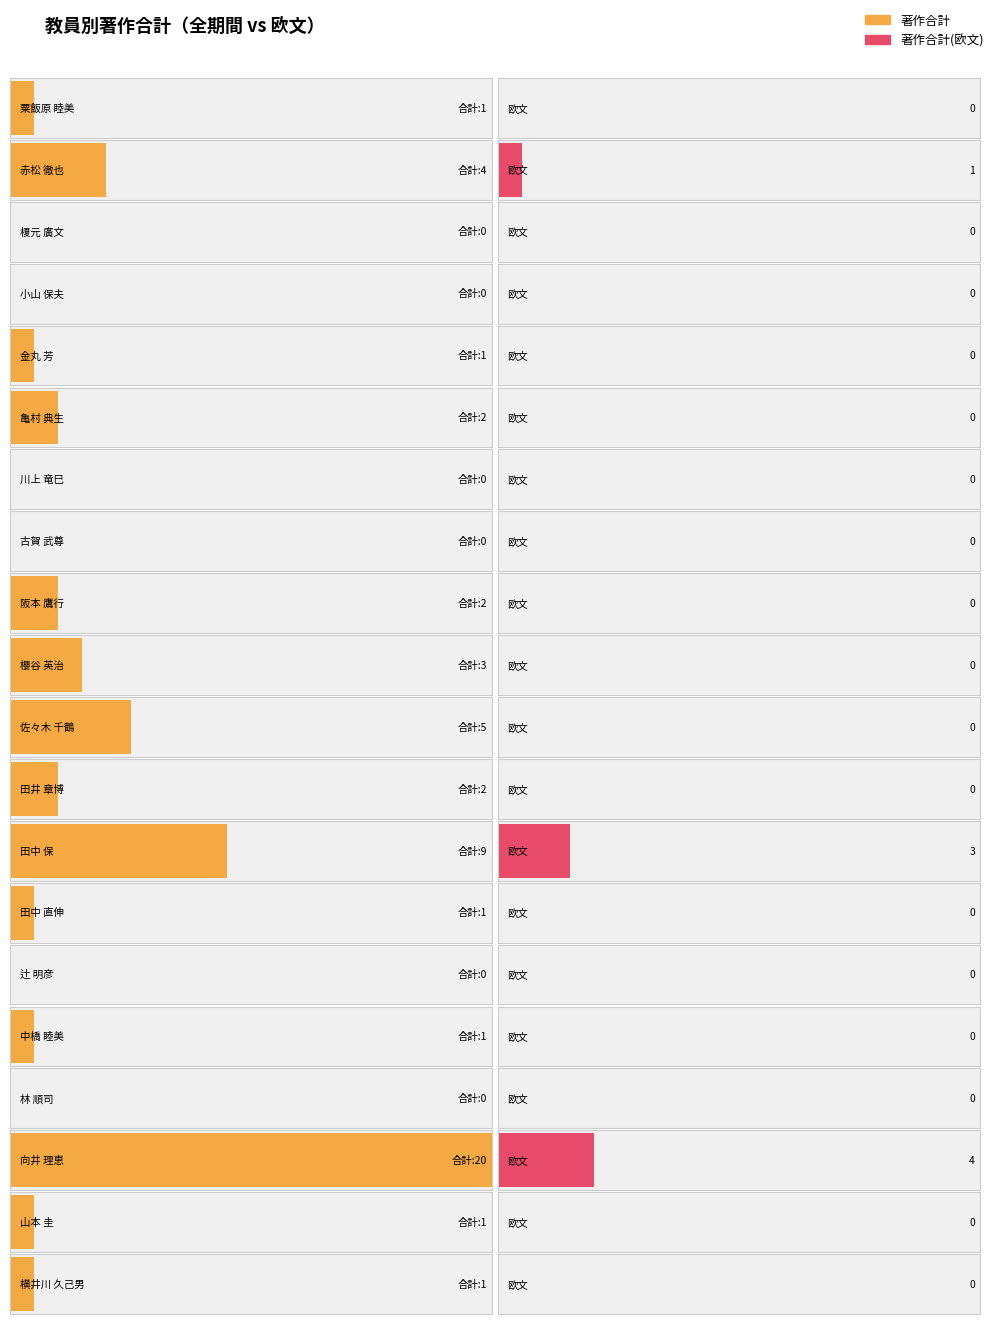

The value of 著作合計 at 古賀 武尊 is -14. True or false?

False